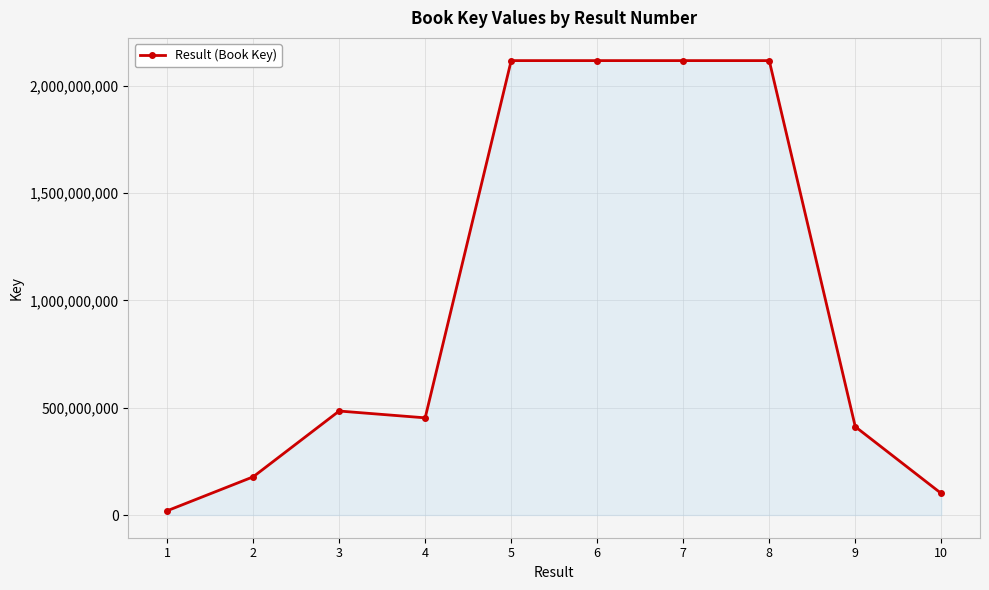

Which has a higher value, 9 or 5?

5